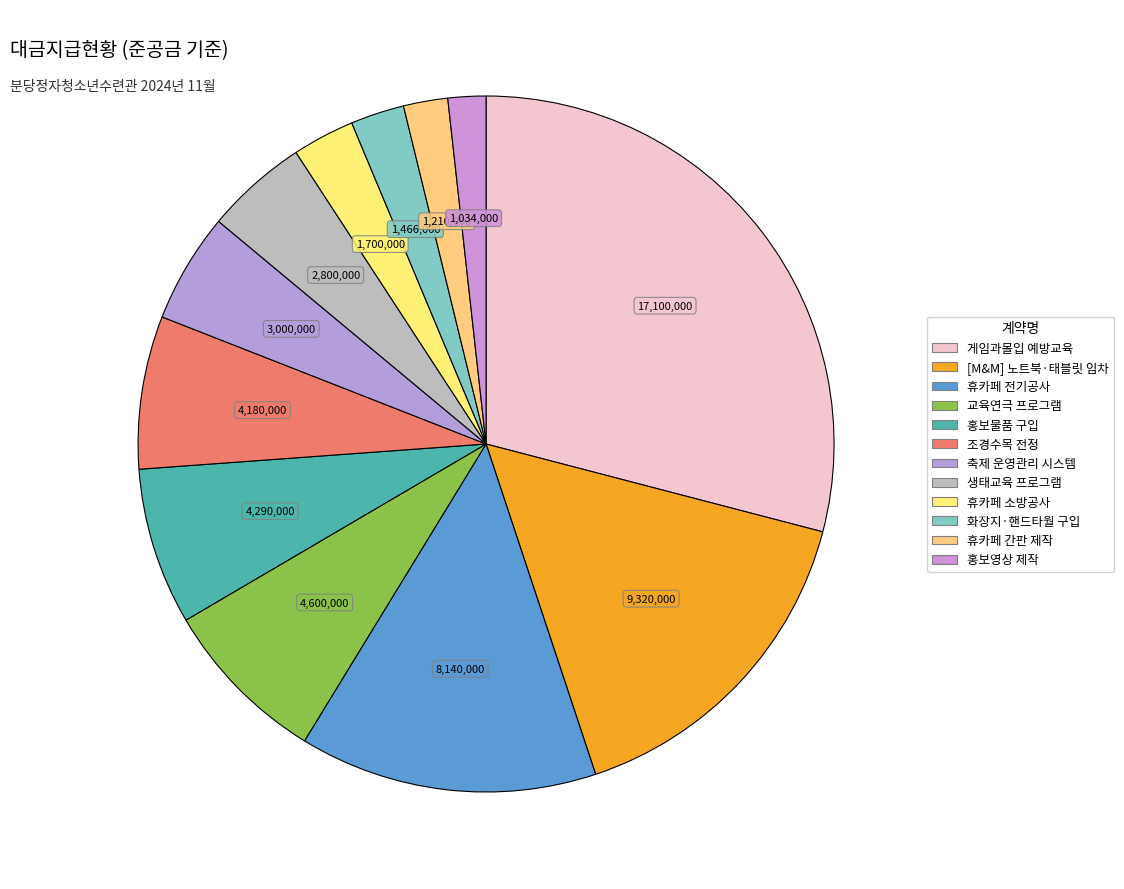

Is it true that 게임과몰입 예방교육 is 42% of the pie?

False